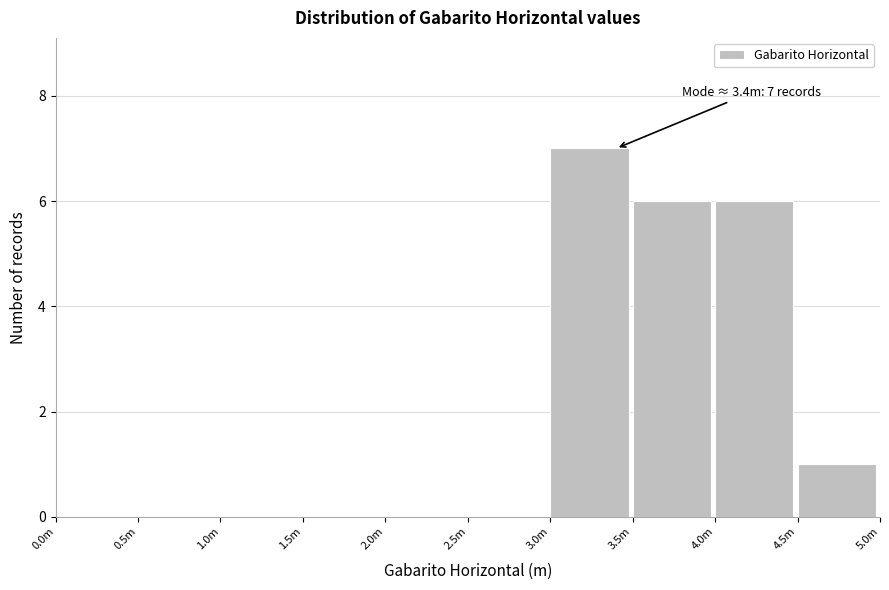

Reading right to left, transcribe all the data shown in this chart.

4.5m=1	4.0m=6	3.5m=6	3.0m=7	2.5m=0	2.0m=0	1.5m=0	1.0m=0	0.5m=0	0.0m=0